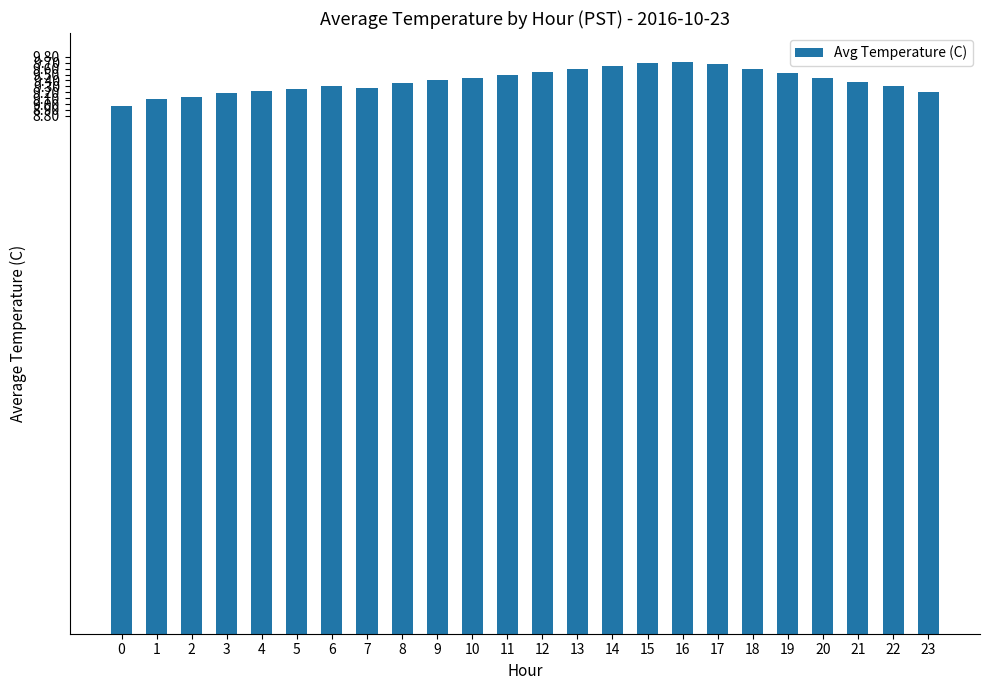

What is the sum of the values at 18 and 4?

18.8